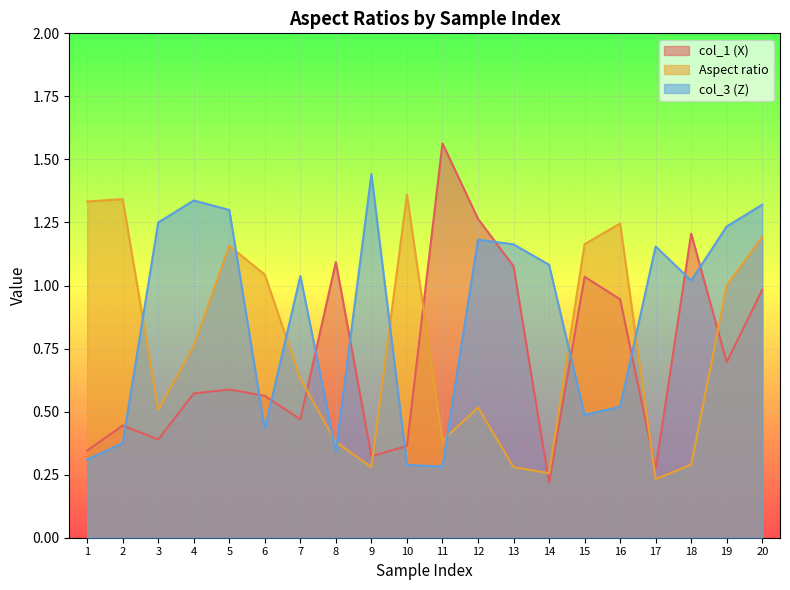

What is the value of the col_3 (Z) point at the 19th from the left?

1.2